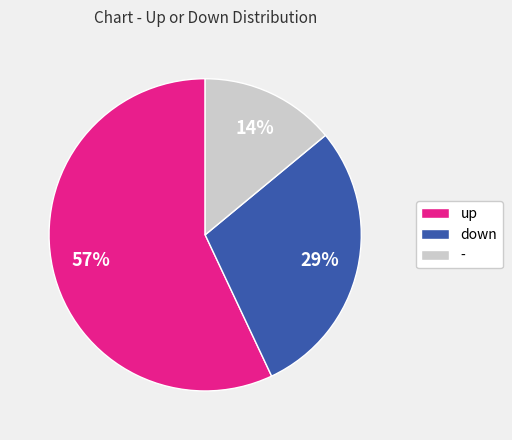

Is there any slice that represents more than half of the pie?

Yes